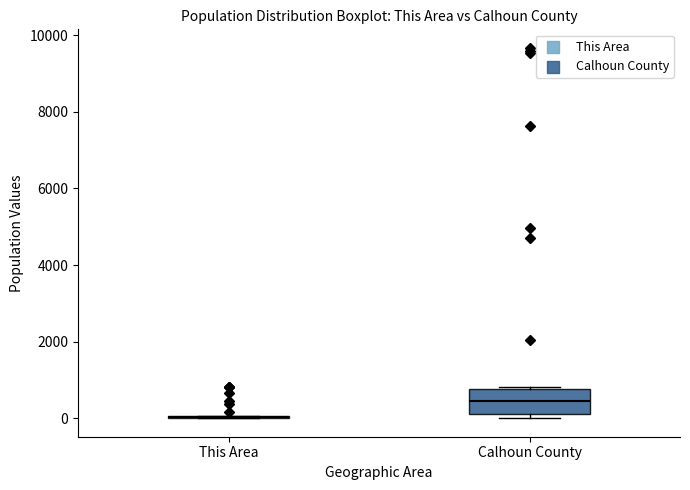

Reading left to right, transcribe this box plot: for each box, give where its median line is, the range the box spans, and where its two whiskers end, as read against the y-axis. The values are not printed on the chart, so give them approximately, as read against the axis.

This Area: box collapsed to a line at 0, whiskers 0 to 0
Calhoun County: median 400, box 200 to 800, whiskers 0 to 800